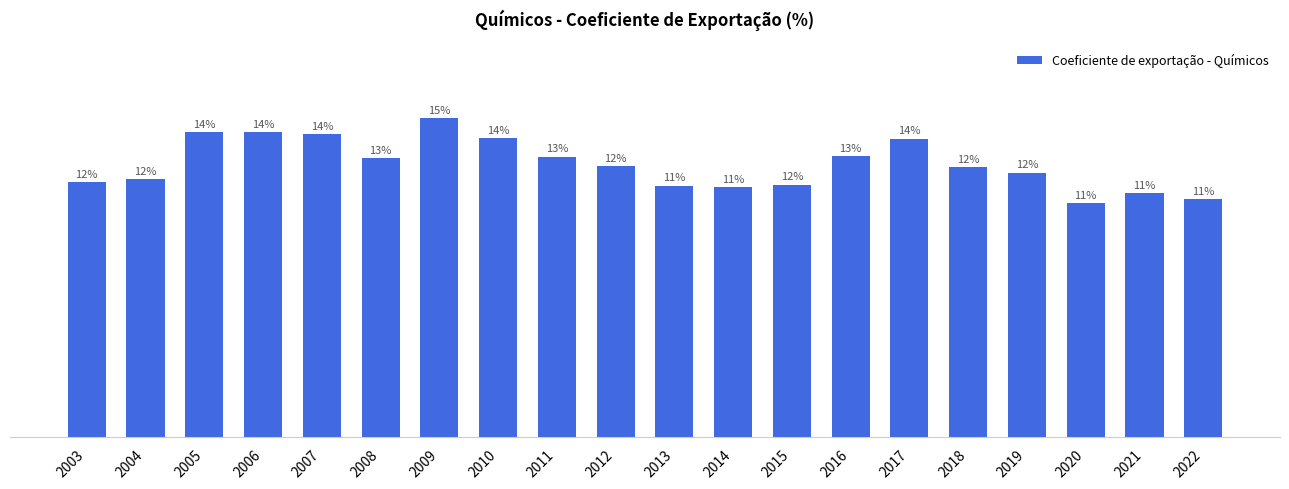

Does the chart contain any negative values?

No